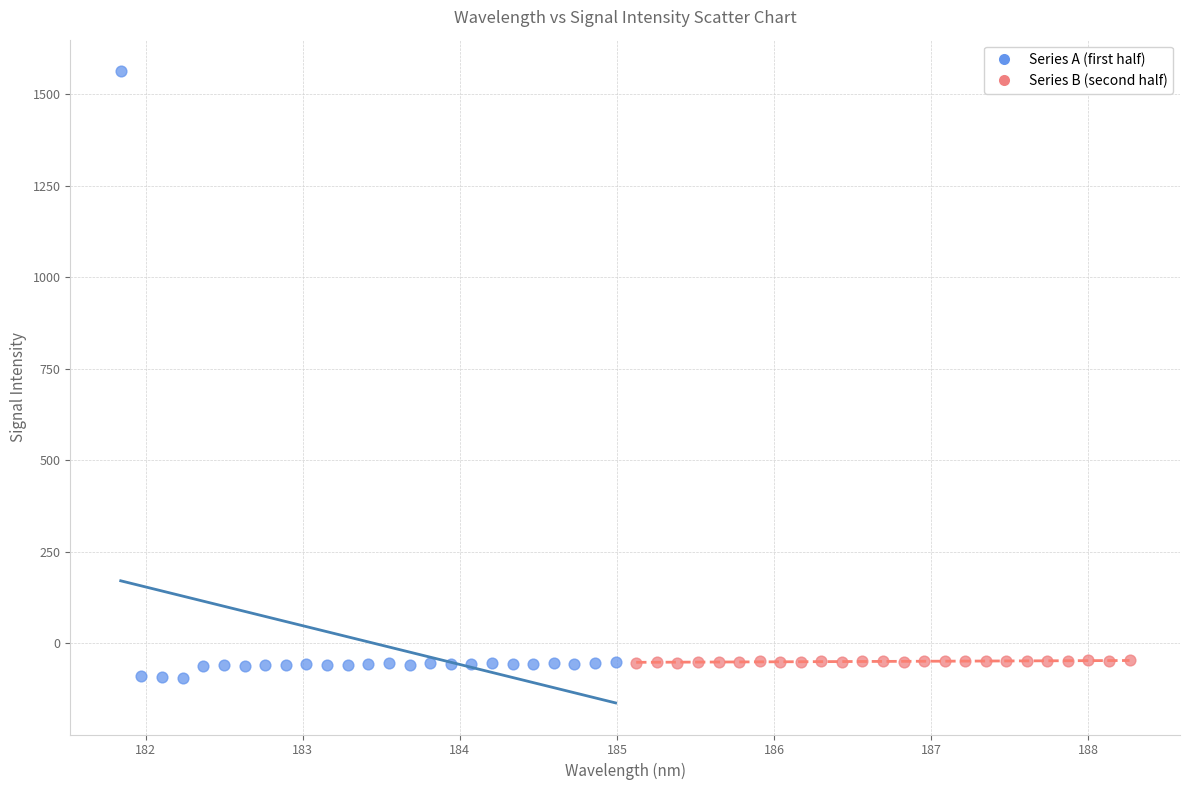

Which series has the largest Y range (max minus min)?

Series A (first half)